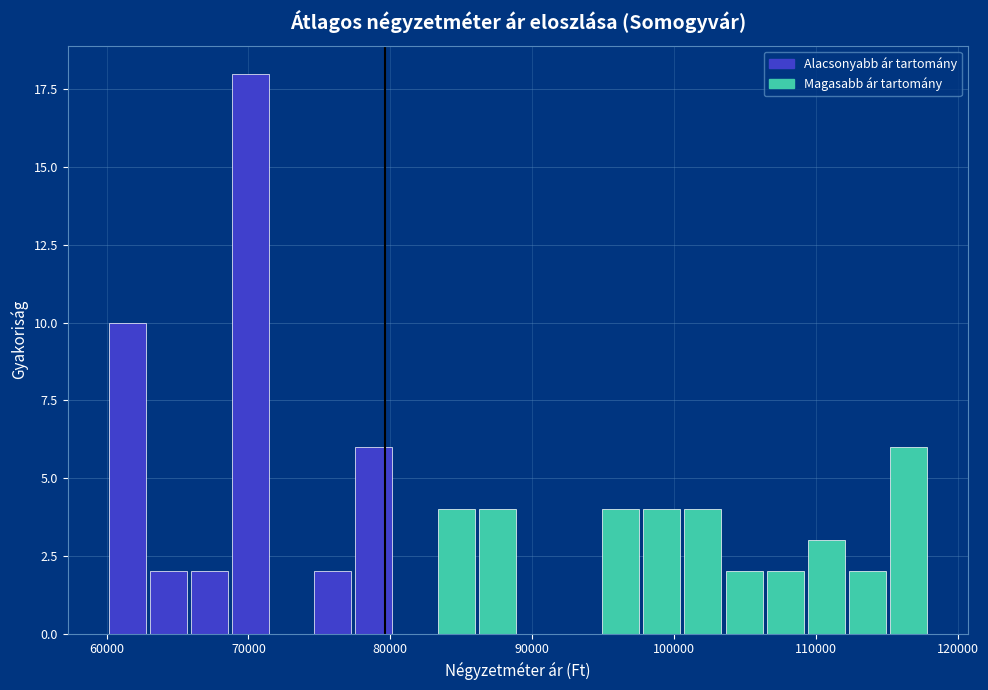

Read against the x-axis, roughly where is the centre of the tallest bar?

70000